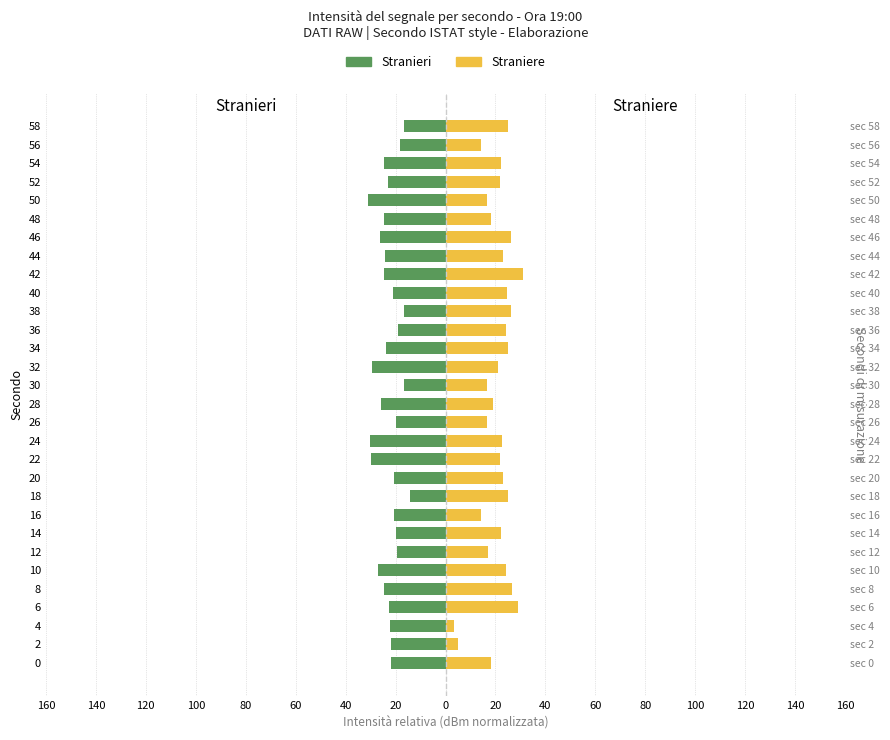

Rank the series by their maximum value, from lowest to highest.

Stranieri, Straniere